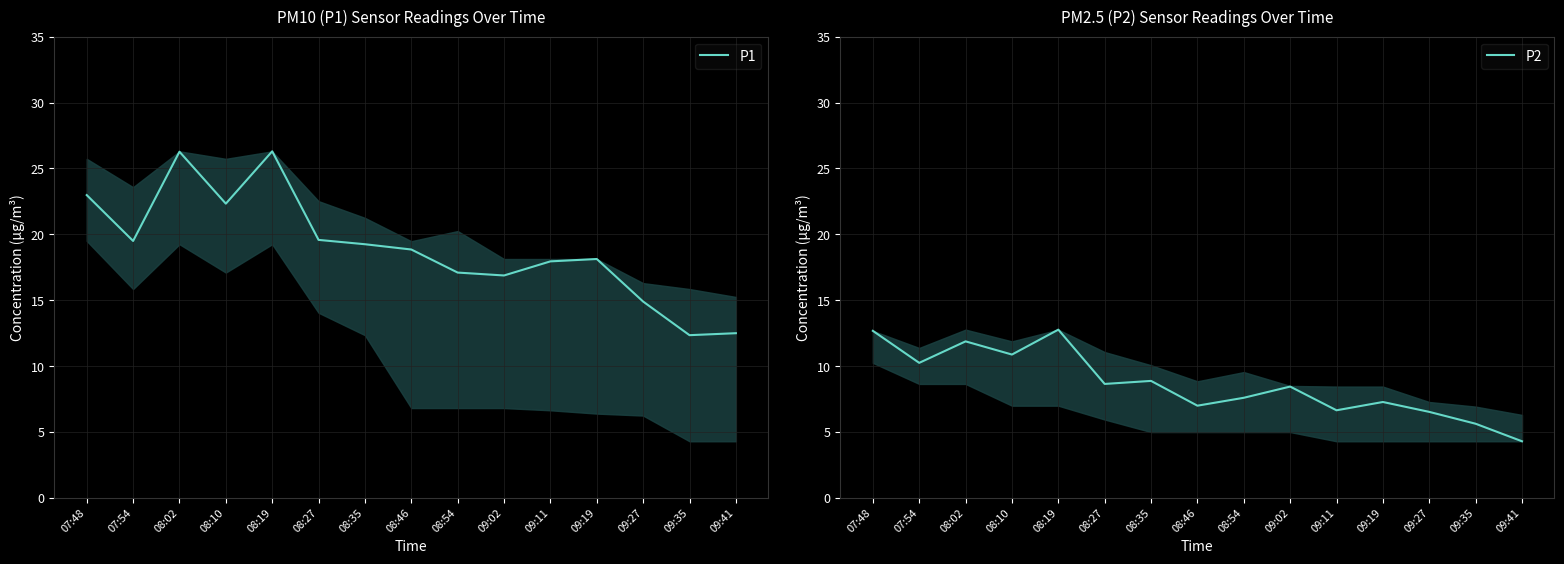

Which category has the lowest value in the P2 series?

09:41